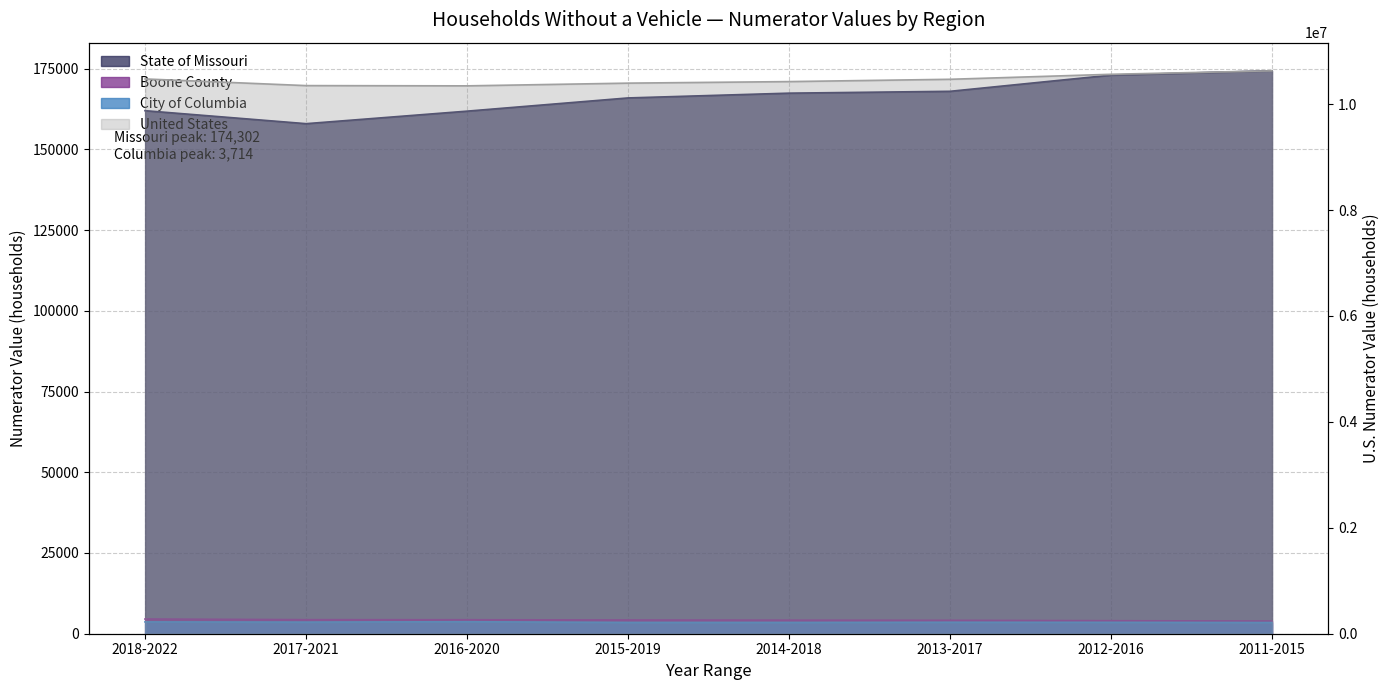

What is the label of the 6th point from the right?

2016-2020